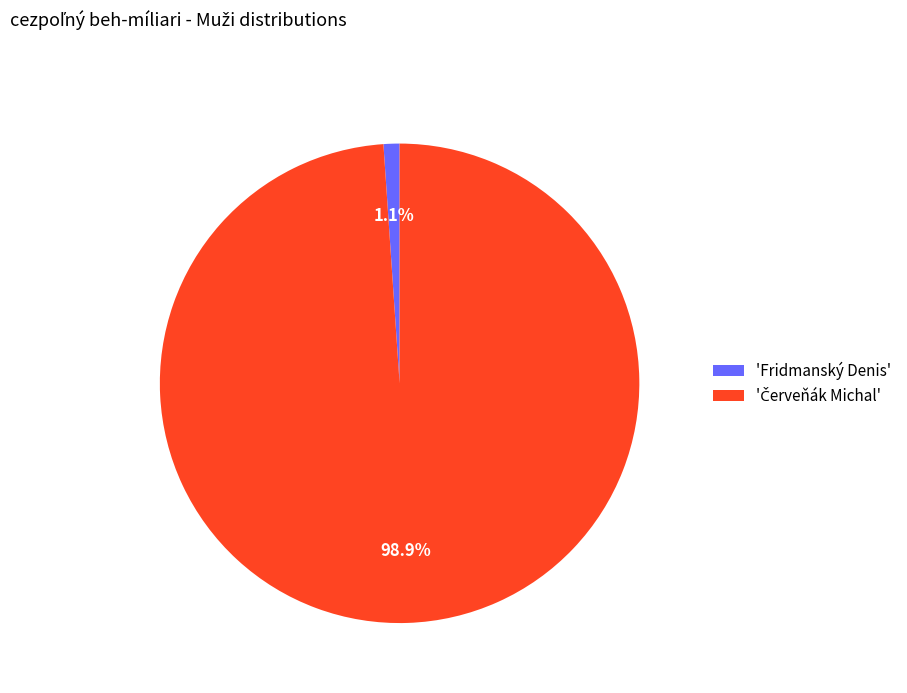

Does 'Fridmanský Denis' represent more than half of the total?

No